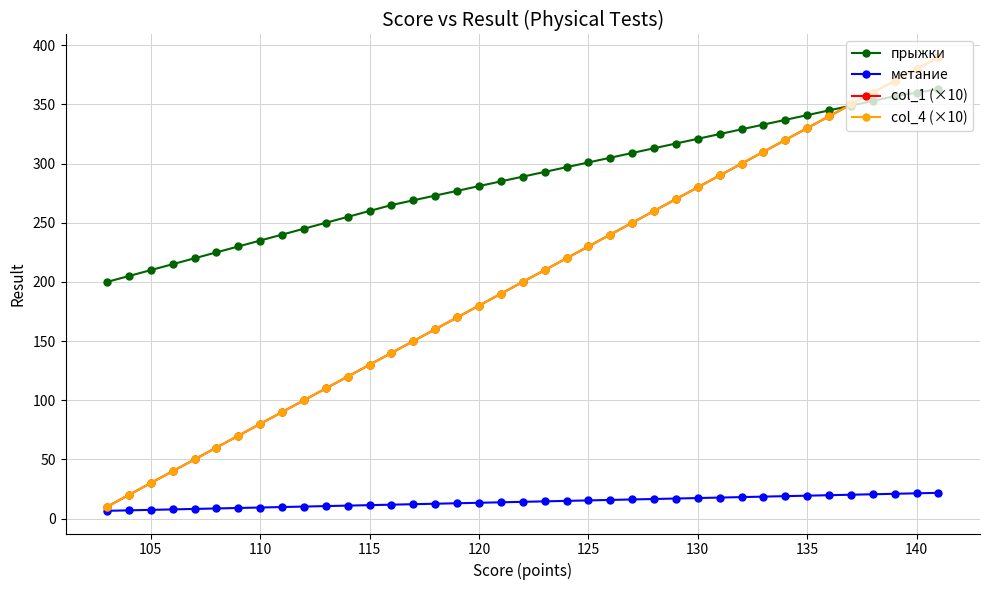

Is this an area chart (filled region under the line)?

No